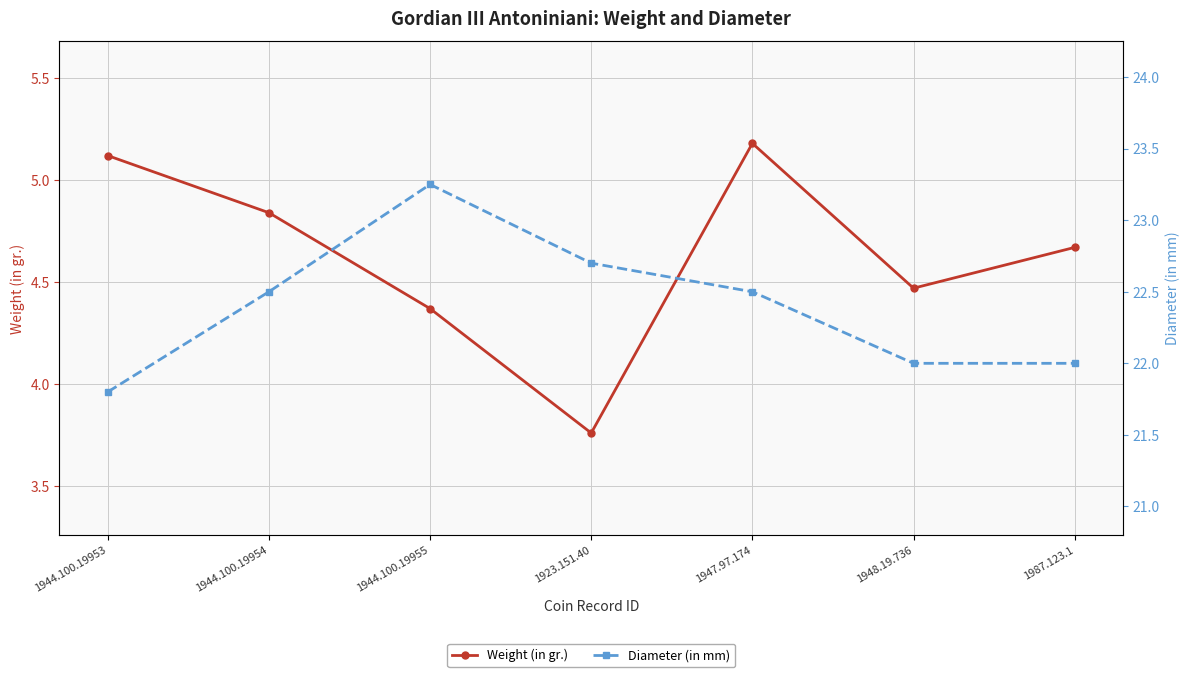

At which label is Diameter (in mm) closest to 22?

1948.19.736